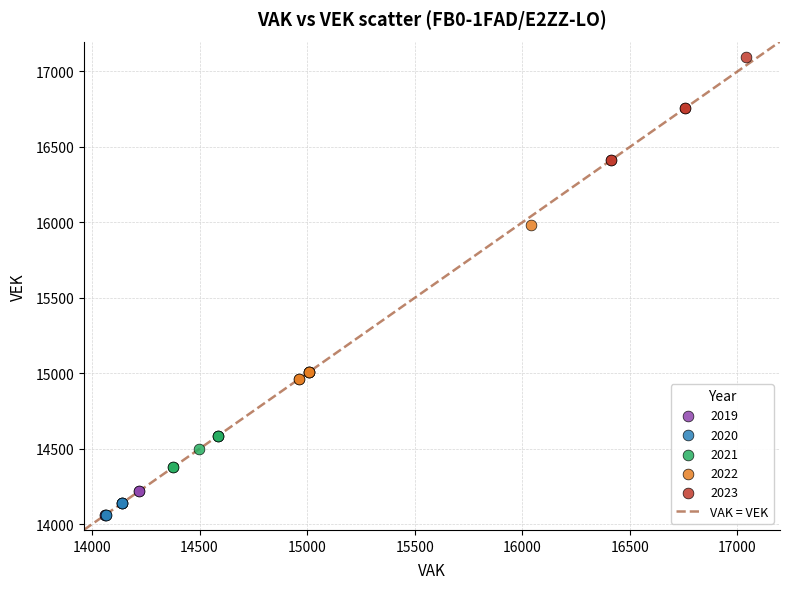

Which series reaches the maximum Y coordinate?

2023